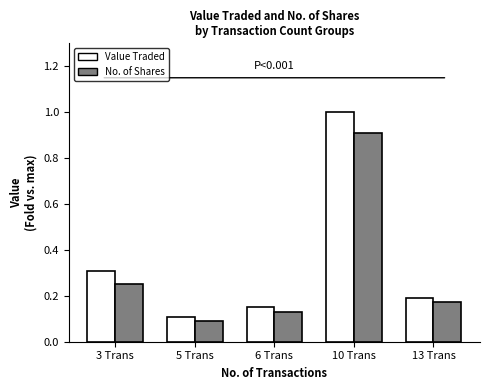

At 5 Trans, list the series in order from largest to smallest.

Value Traded, No. of Shares